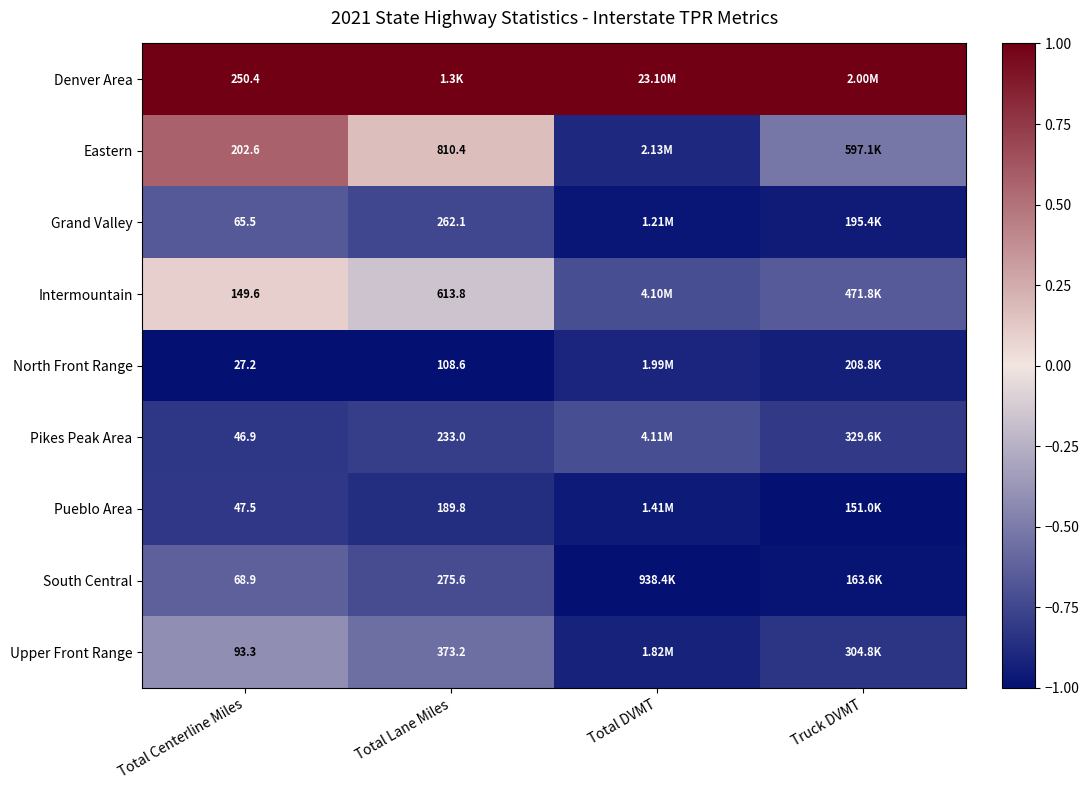

Count the number of data series in this chart.

9